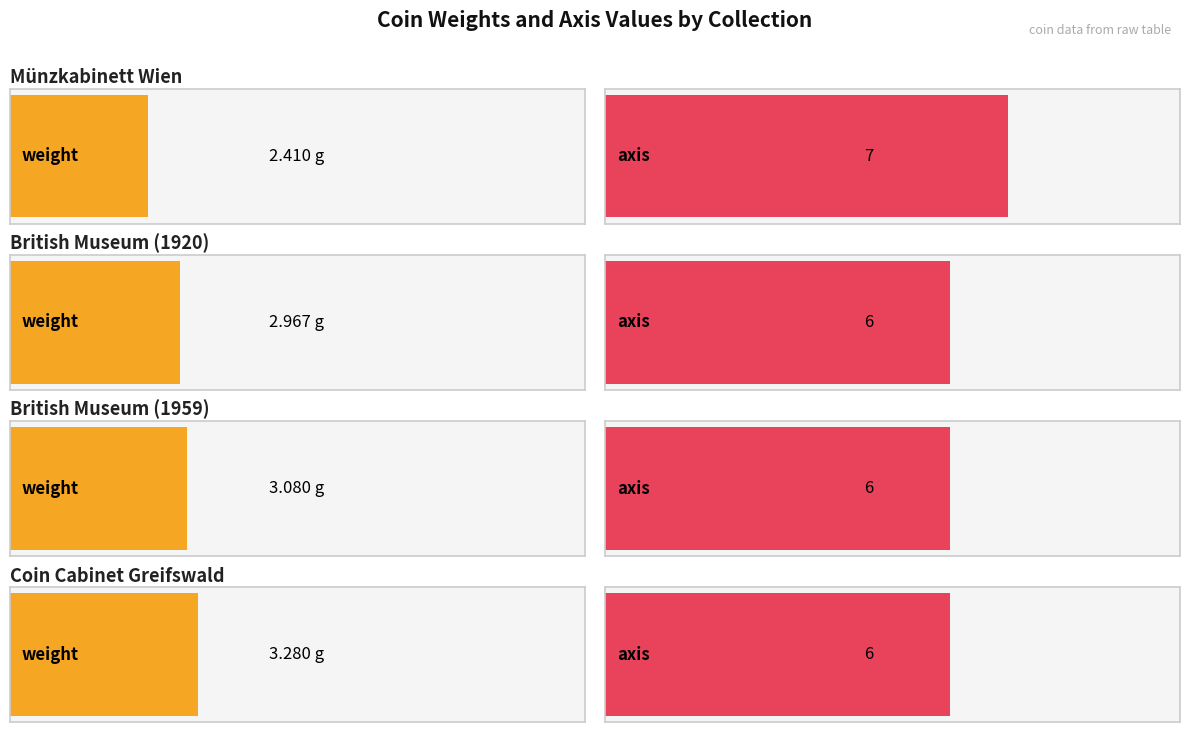

At how many categories does at least one series exceed 3?

4